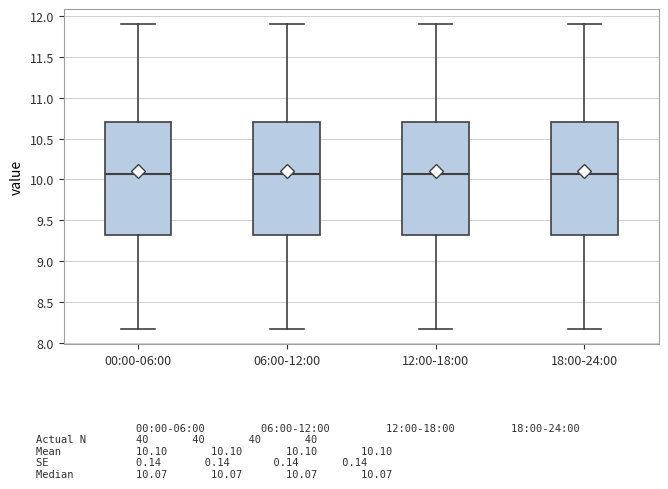

Reading left to right, transcribe this box plot: for each box, give where its median line is, the range the box spans, and where its two whiskers end, as read against the y-axis. The values are not printed on the chart, so give them approximately, as read against the axis.

00:00-06:00: median 10.05, box 9.30 to 10.70, whiskers 8.15 to 11.90
06:00-12:00: median 10.05, box 9.30 to 10.70, whiskers 8.15 to 11.90
12:00-18:00: median 10.05, box 9.30 to 10.70, whiskers 8.15 to 11.90
18:00-24:00: median 10.05, box 9.30 to 10.70, whiskers 8.15 to 11.90